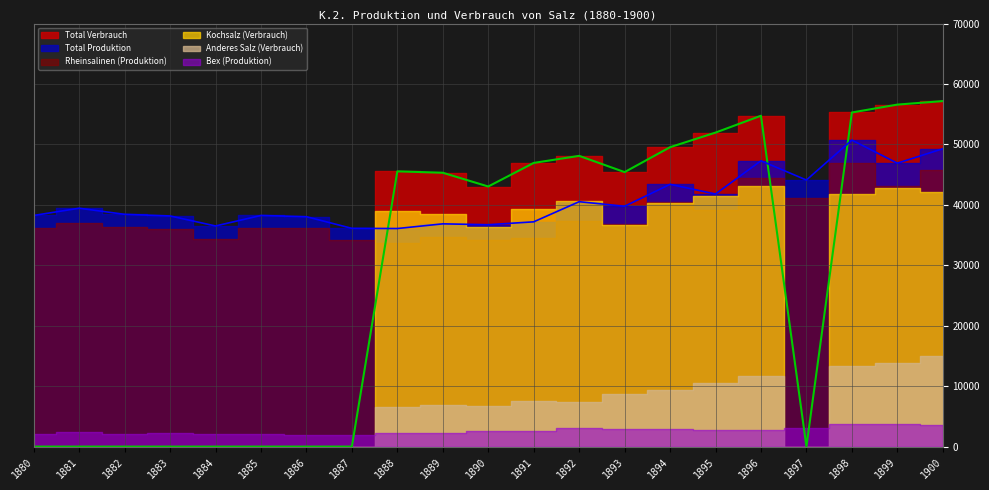

Rank the categories by Anderes Salz (Verbrauch) value from highest to lowest.

1900, 1899, 1898, 1896, 1895, 1894, 1893, 1891, 1892, 1889, 1890, 1888, 1880, 1881, 1882, 1883, 1884, 1885, 1886, 1887, 1897